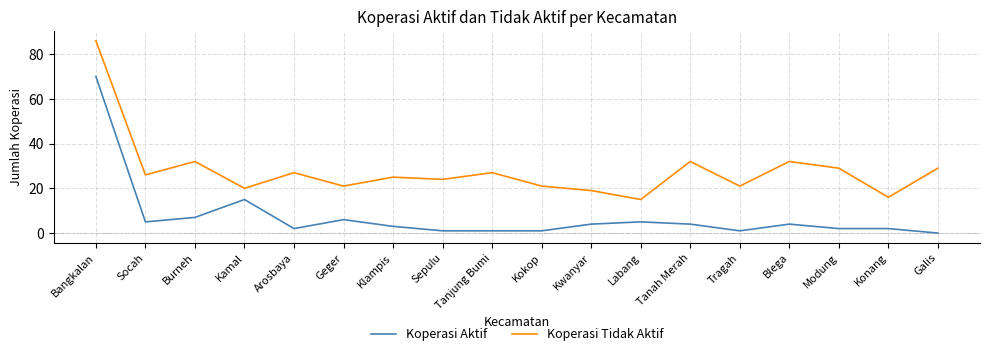

Is the value of Koperasi Tidak Aktif at Geger greater than the value of Koperasi Aktif at Arosbaya?

Yes